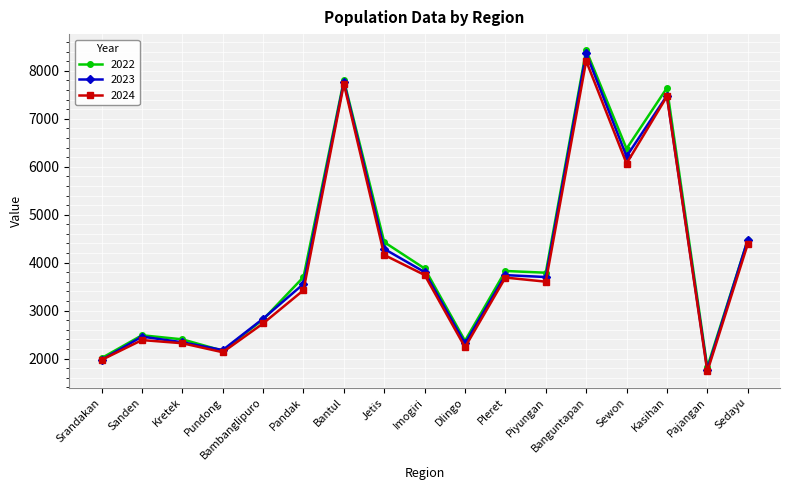

What value does the 2022 series have at Sewon, to the nearest 50?

6400